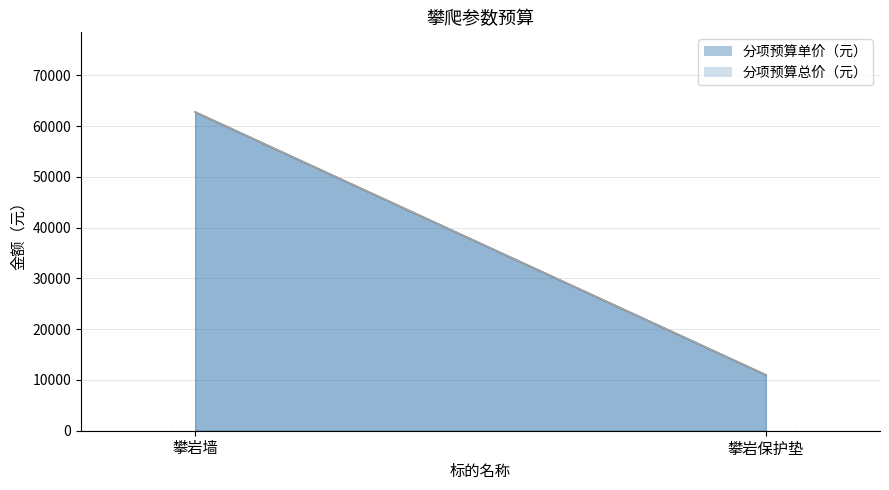

Which category has the highest value across all series?

攀岩墙